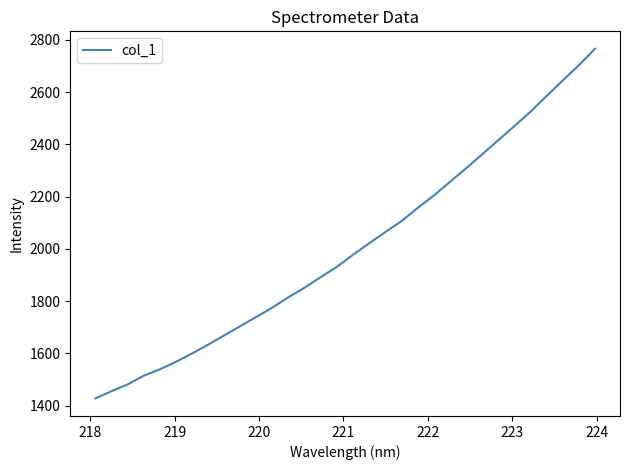

What is the maximum value shown in the chart?

2765.3